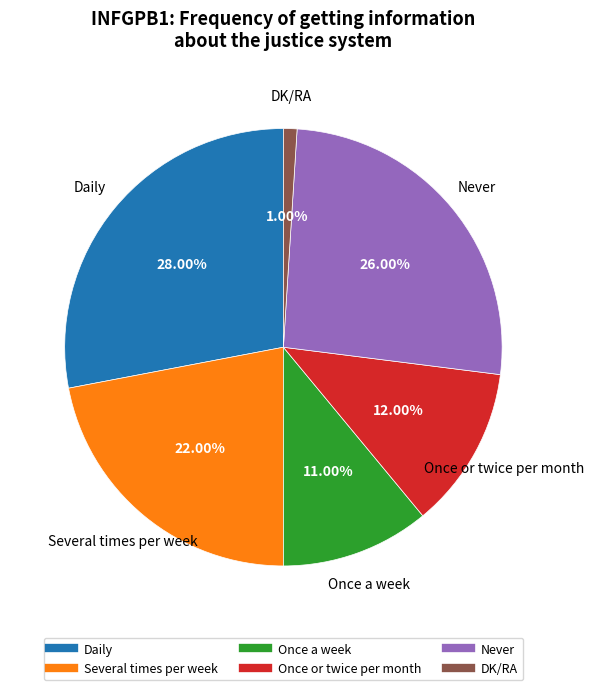

Between Once or twice per month and Never, which is larger?

Never